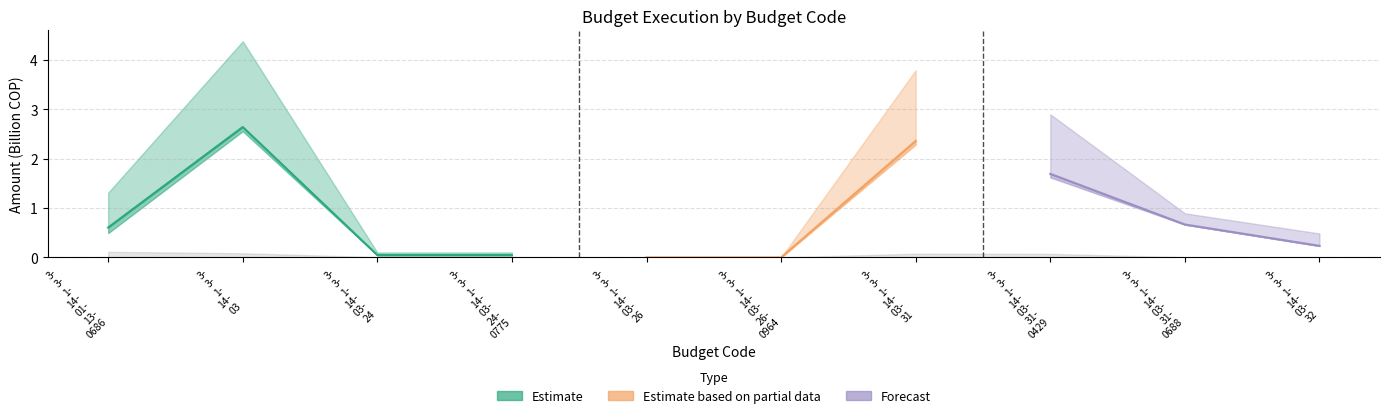

True or false: the data has more than 0 interior local peaks.

True